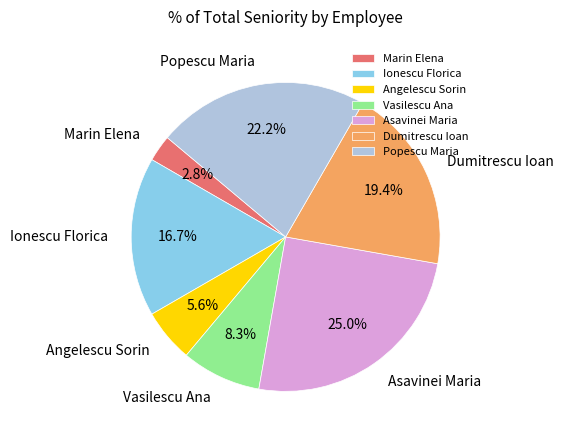

Is the sum of Asavinei Maria and Marin Elena greater than half?

No